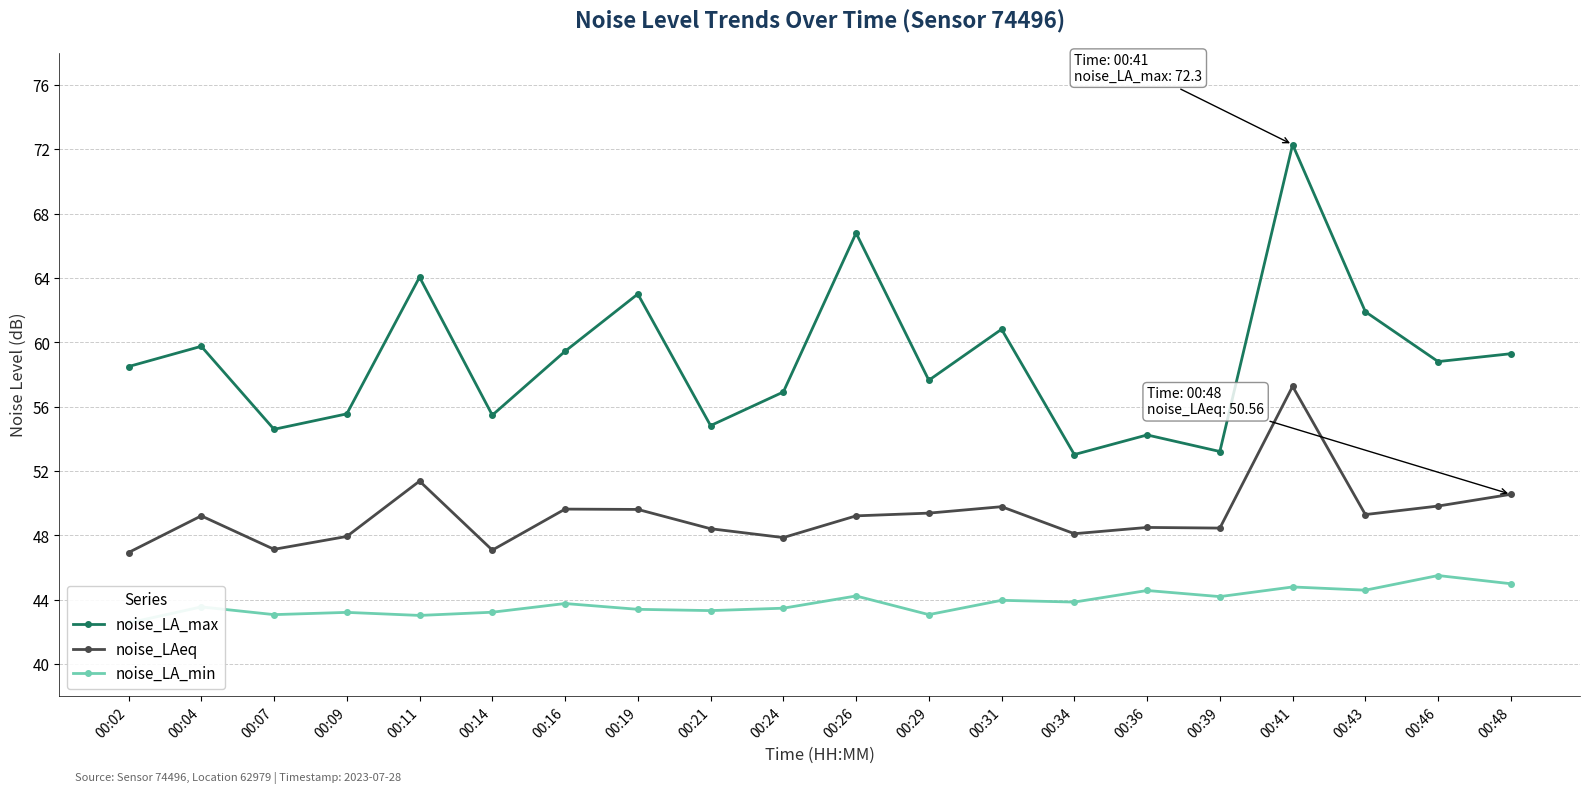

Reading right to left, extract all data points from this chart.

noise_LA_max: 00:48=59.3	00:46=58.8	00:43=61.9	00:41=72.3	00:39=53.2	00:36=54.2	00:34=53.0	00:31=60.8	00:29=57.6	00:26=66.8	00:24=56.9	00:21=54.8	00:19=63.0	00:16=59.5	00:14=55.5	00:11=64.1	00:09=55.6	00:07=54.6	00:04=59.8	00:02=58.5
noise_LAeq: 00:48=50.6	00:46=49.8	00:43=49.3	00:41=57.3	00:39=48.5	00:36=48.5	00:34=48.1	00:31=49.8	00:29=49.4	00:26=49.2	00:24=47.9	00:21=48.4	00:19=49.6	00:16=49.6	00:14=47.1	00:11=51.4	00:09=47.9	00:07=47.1	00:04=49.2	00:02=46.9
noise_LA_min: 00:48=45.0	00:46=45.5	00:43=44.6	00:41=44.8	00:39=44.2	00:36=44.6	00:34=43.9	00:31=44.0	00:29=43.1	00:26=44.2	00:24=43.5	00:21=43.3	00:19=43.4	00:16=43.8	00:14=43.2	00:11=43.0	00:09=43.2	00:07=43.1	00:04=43.6	00:02=42.6